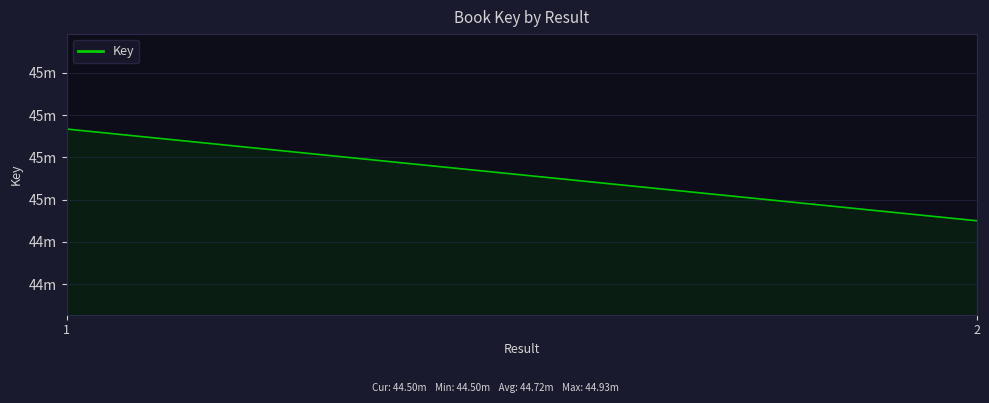

How many lines are shown in the chart?

1